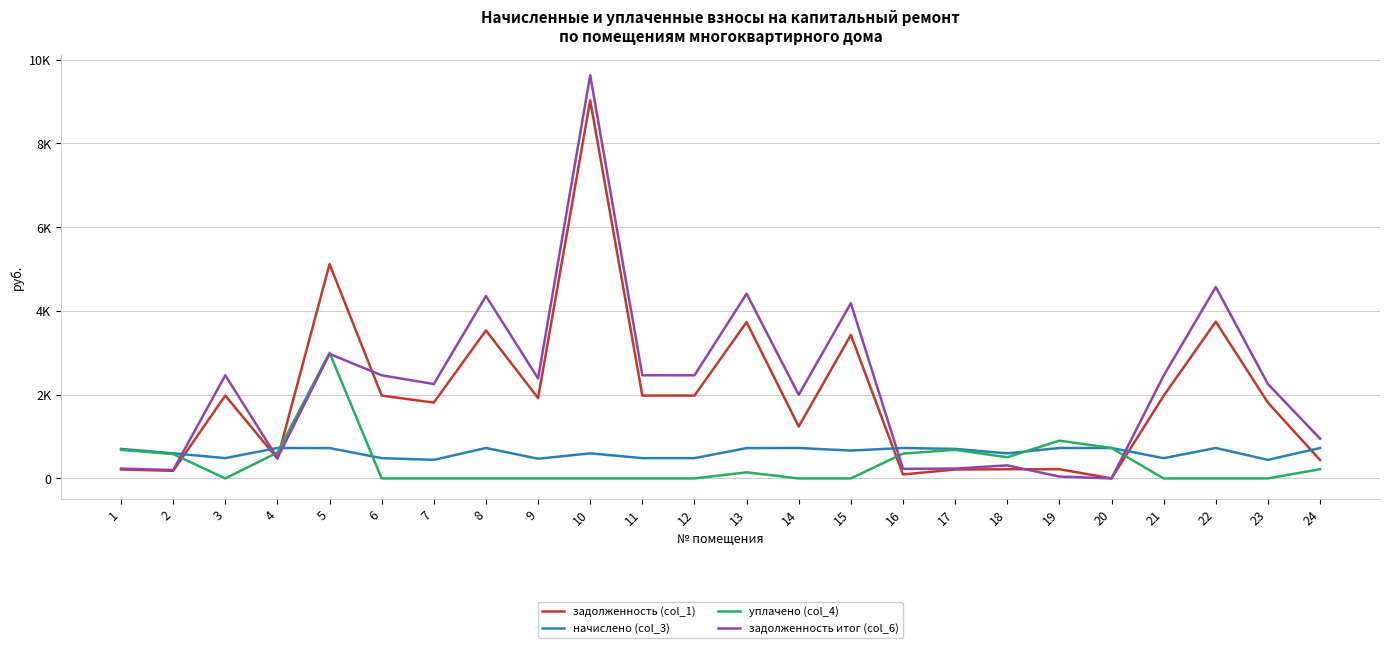

Does the chart display data point markers on the line(s)?

No